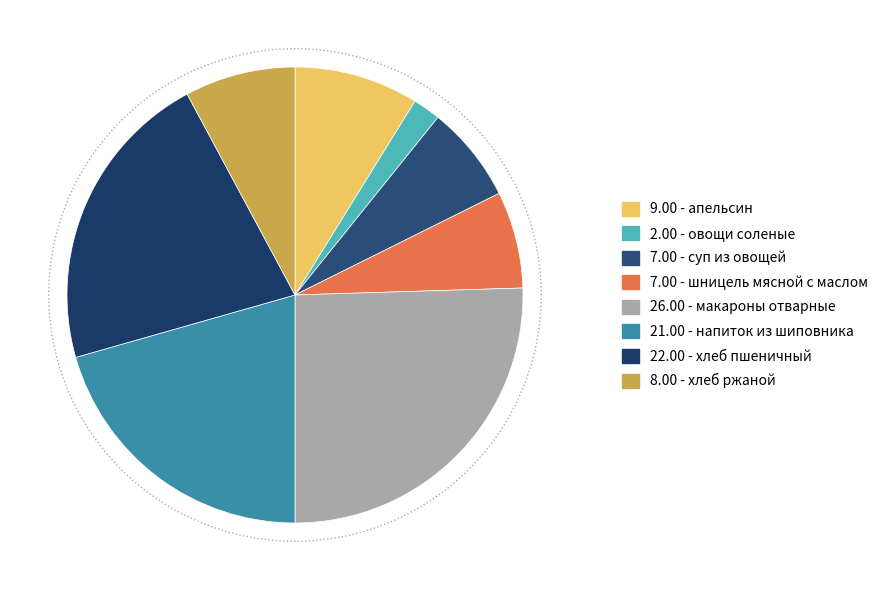

How many segments does this pie chart have?

8